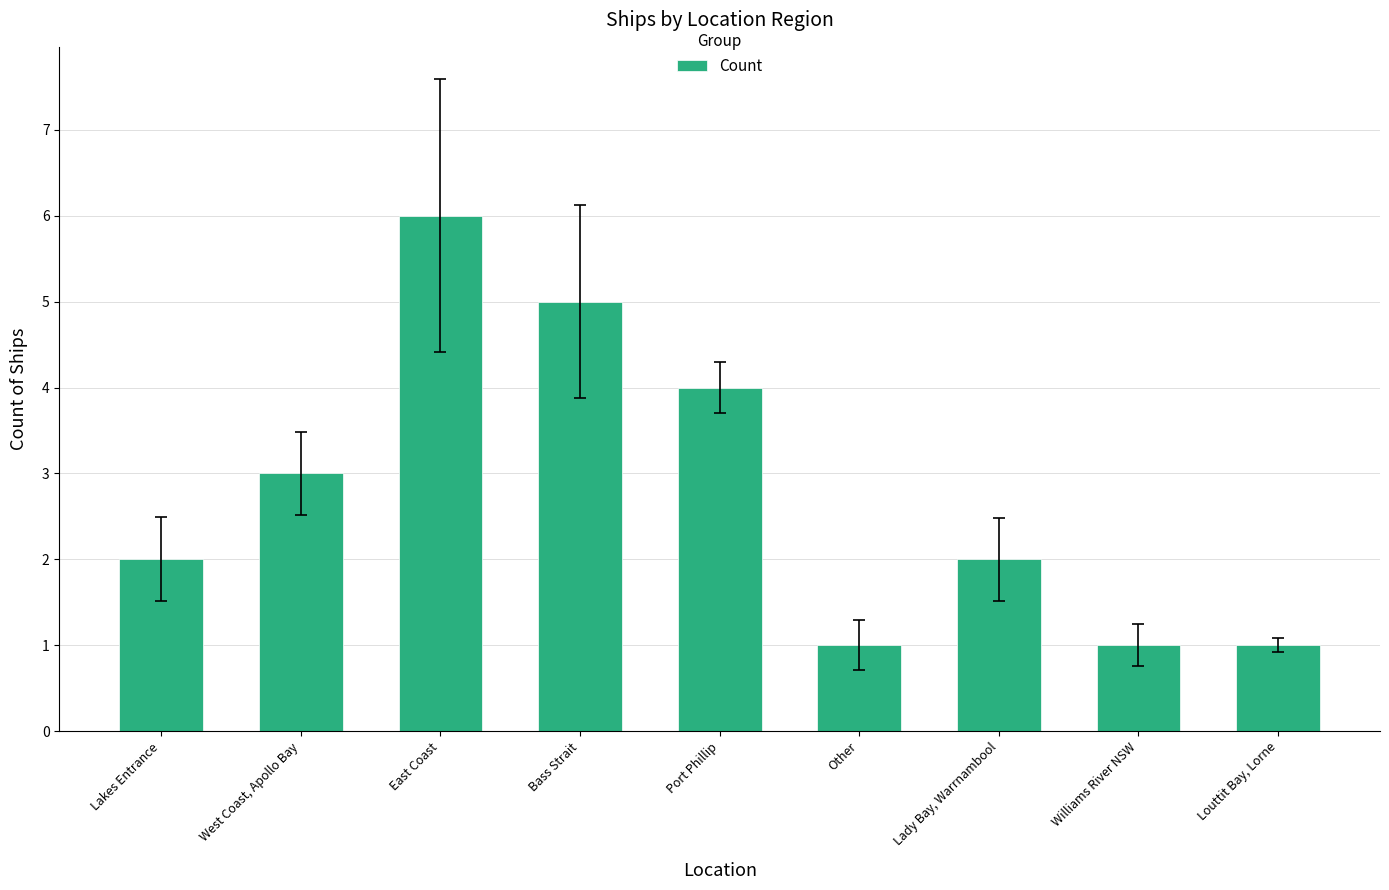

Read the value at Other.

1